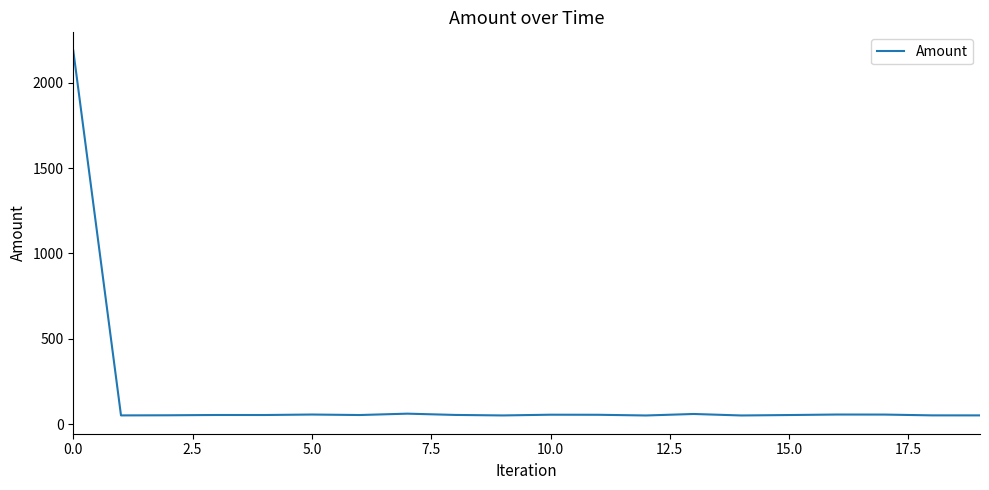

What is the smallest value displayed?

50.1